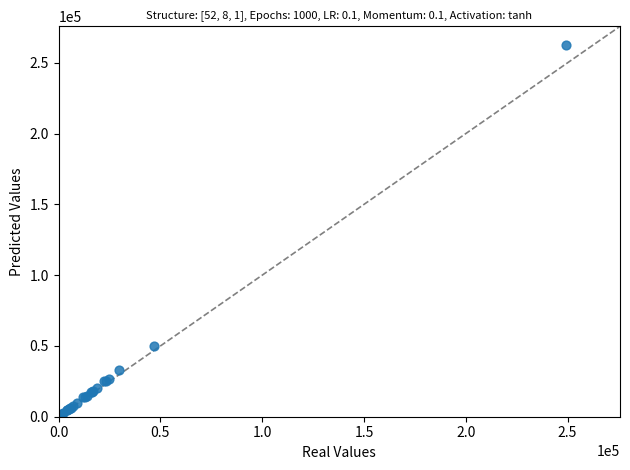

What Y value in the scatter plot is closest to 131325?

50000